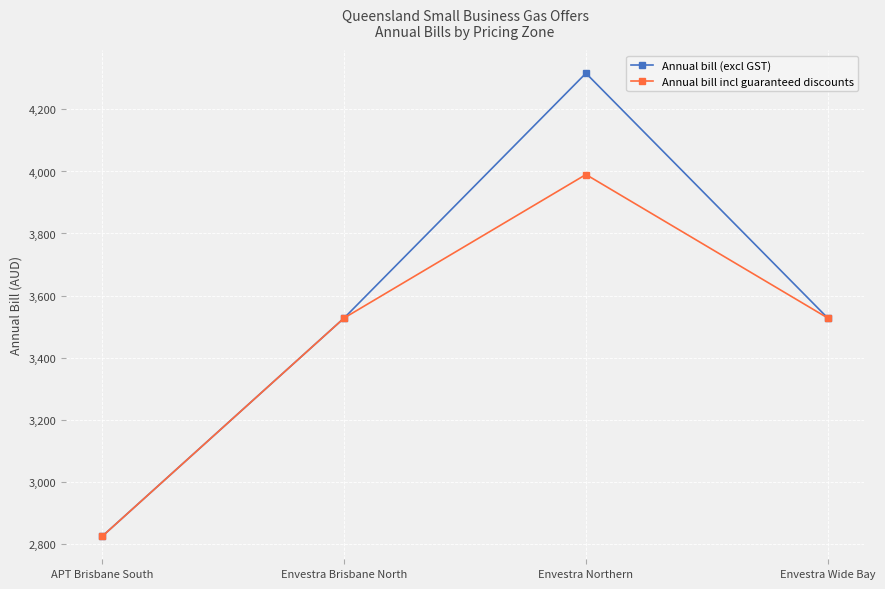

Reading left to right, extract all data points from this chart.

Annual bill (excl GST): APT Brisbane South=2824.0	Envestra Brisbane North=3527.5	Envestra Northern=4316.8	Envestra Wide Bay=3527.5
Annual bill incl guaranteed discounts: APT Brisbane South=2824.0	Envestra Brisbane North=3527.5	Envestra Northern=3990.2	Envestra Wide Bay=3527.5